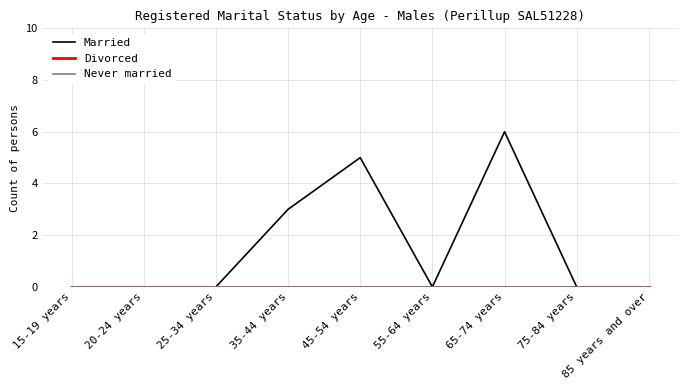

Is the value of Never married at 15-19 years greater than the value of Divorced at 25-34 years?

No